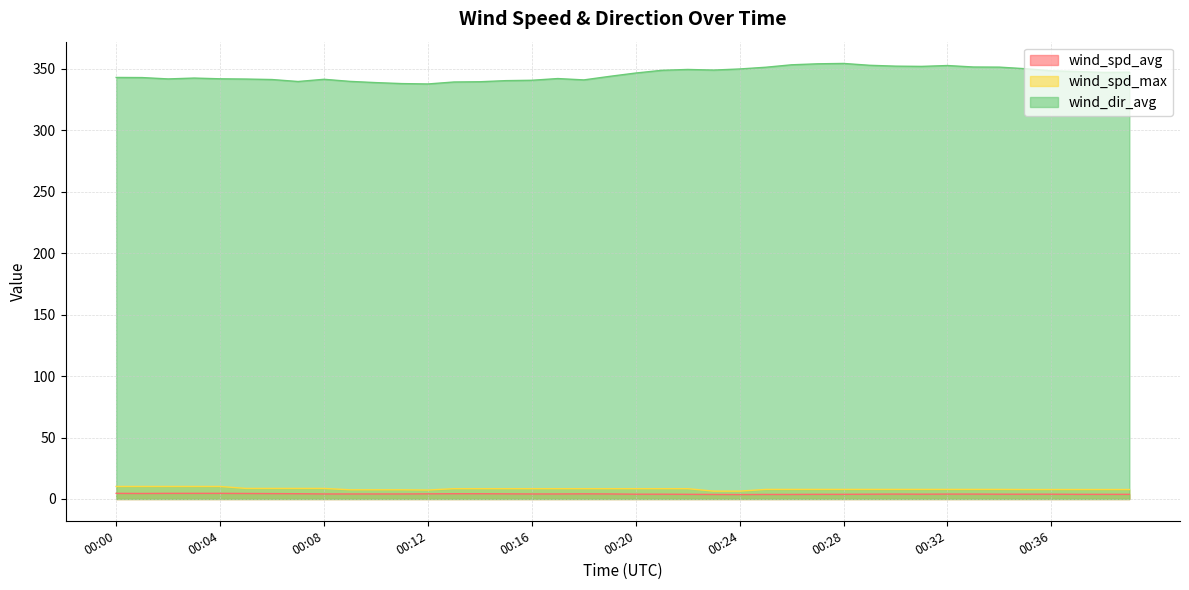

Which series changed the most between 00:02 and 00:24?

wind_dir_avg